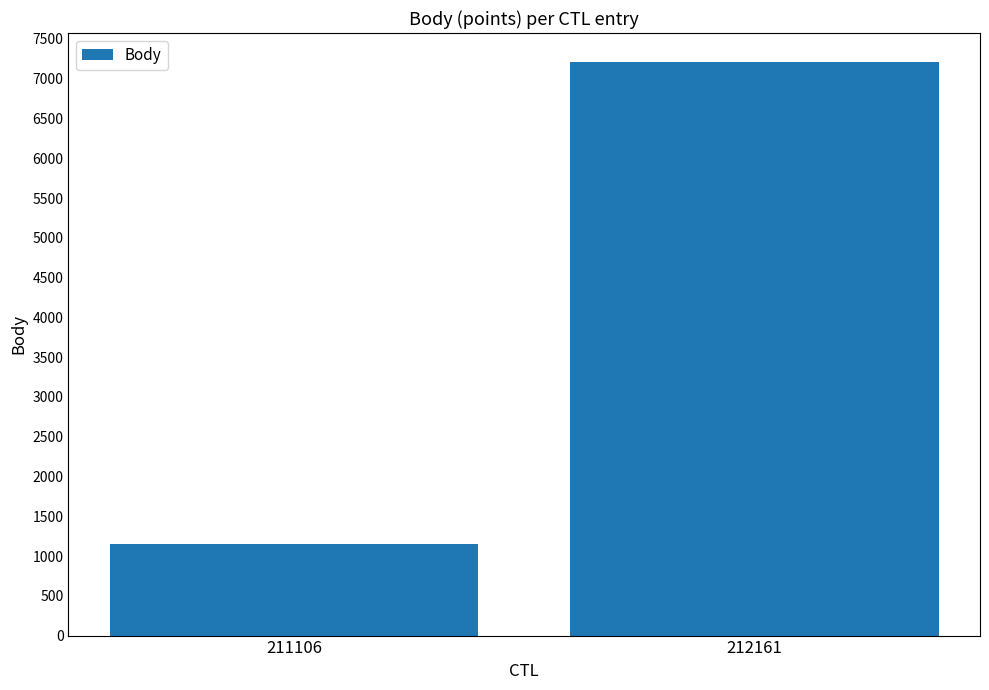

Reading left to right, extract all data points from this chart.

211106=1156	212161=7213